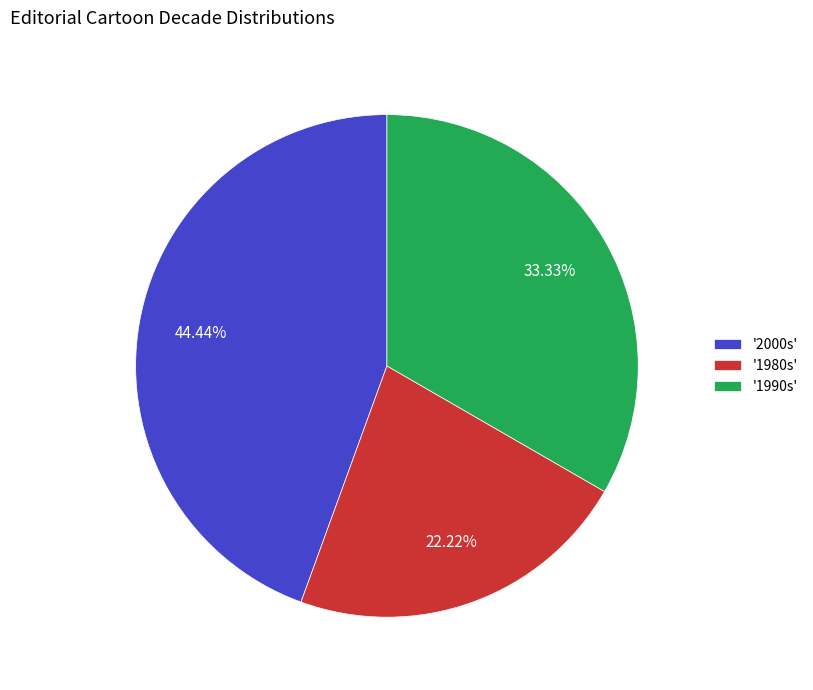

Is there a majority slice in this chart?

No